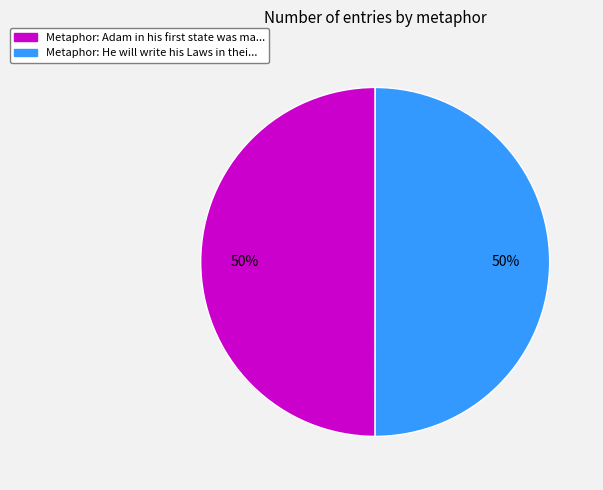

To the nearest percent, what is the average slice percentage?

50%